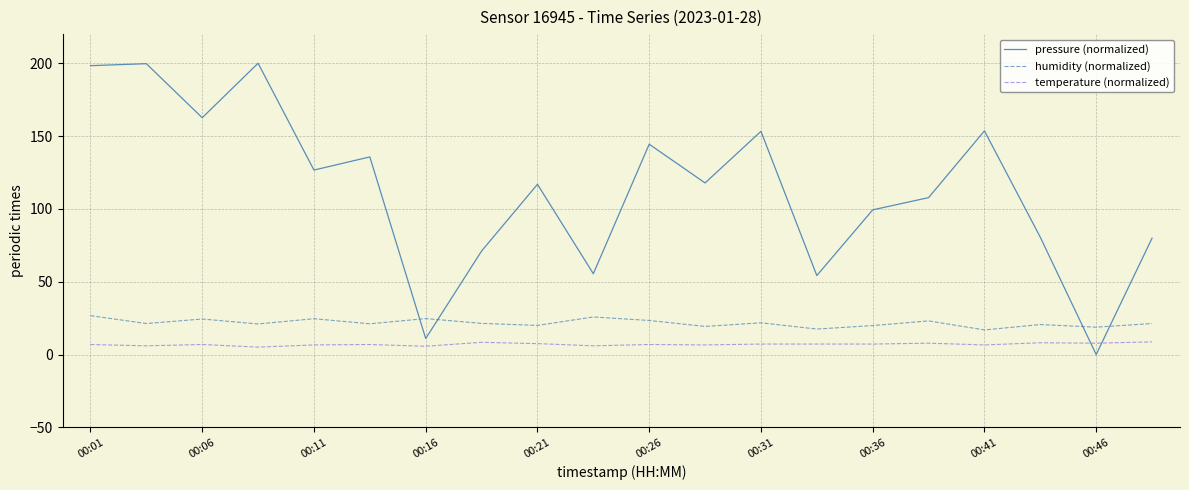

List the series in order of their peak value, highest first.

pressure (normalized), humidity (normalized), temperature (normalized)